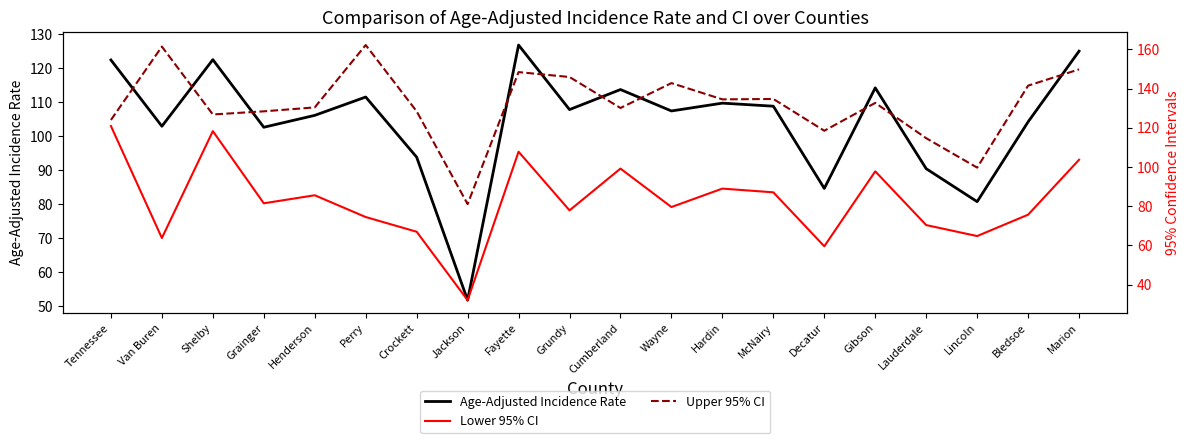

Reading left to right, transcribe all the data shown in this chart.

Age-Adjusted Incidence Rate: Tennessee=122.4	Van Buren=102.9	Shelby=122.5	Grainger=102.6	Henderson=106.1	Perry=111.5	Crockett=93.8	Jackson=51.7	Fayette=126.8	Grundy=107.8	Cumberland=113.7	Wayne=107.4	Hardin=109.7	McNairy=108.8	Decatur=84.6	Gibson=114.2	Lauderdale=90.4	Lincoln=80.7	Bledsoe=104.2	Marion=125.0
Lower 95% CI: Tennessee=120.9	Van Buren=63.8	Shelby=118.3	Grainger=81.5	Henderson=85.6	Perry=74.5	Crockett=67.0	Jackson=32.1	Fayette=107.8	Grundy=77.9	Cumberland=99.2	Wayne=79.6	Hardin=89.0	McNairy=87.1	Decatur=59.6	Gibson=97.8	Lauderdale=70.4	Lincoln=64.8	Bledsoe=75.7	Marion=103.7
Upper 95% CI: Tennessee=124.0	Van Buren=161.4	Shelby=126.8	Grainger=128.4	Henderson=130.4	Perry=162.2	Crockett=128.4	Jackson=81.1	Fayette=148.4	Grundy=145.9	Cumberland=130.1	Wayne=142.8	Hardin=134.5	McNairy=134.7	Decatur=118.5	Gibson=132.7	Lauderdale=114.7	Lincoln=99.7	Bledsoe=141.5	Marion=149.8